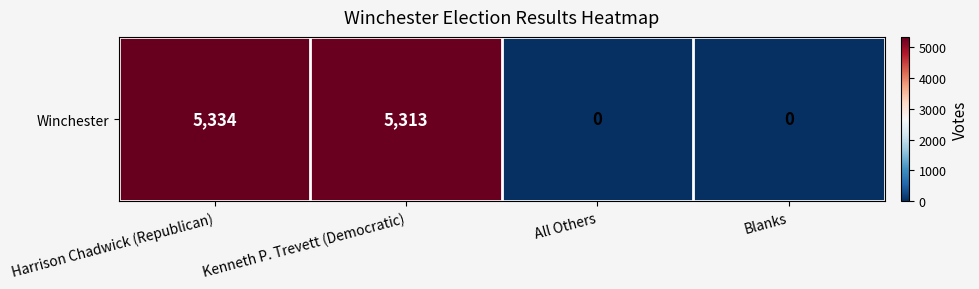

What is the maximum value shown in the chart?

5334